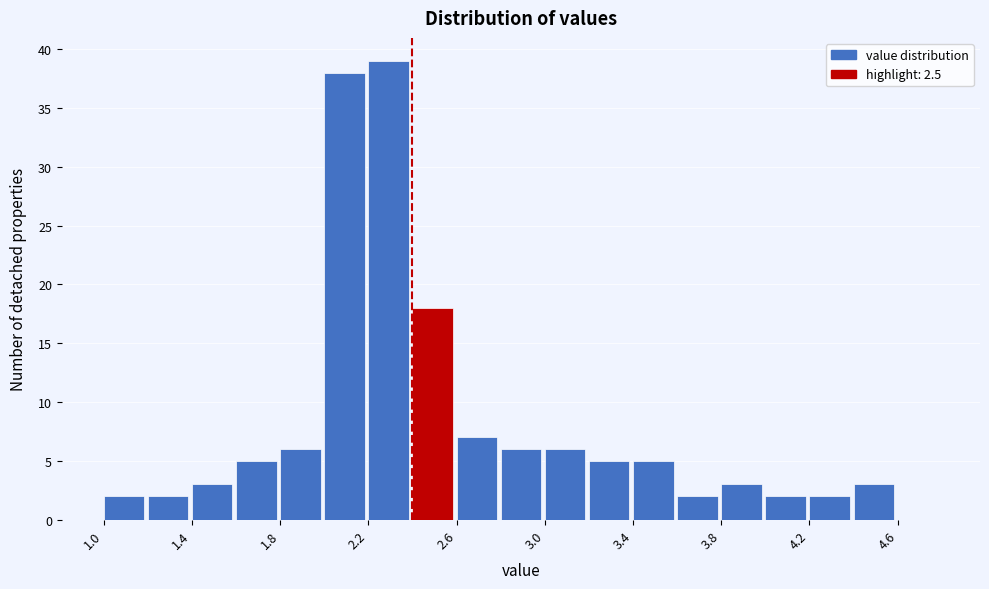

Which range on the x-axis has the tallest bar?

2.2 to 2.4